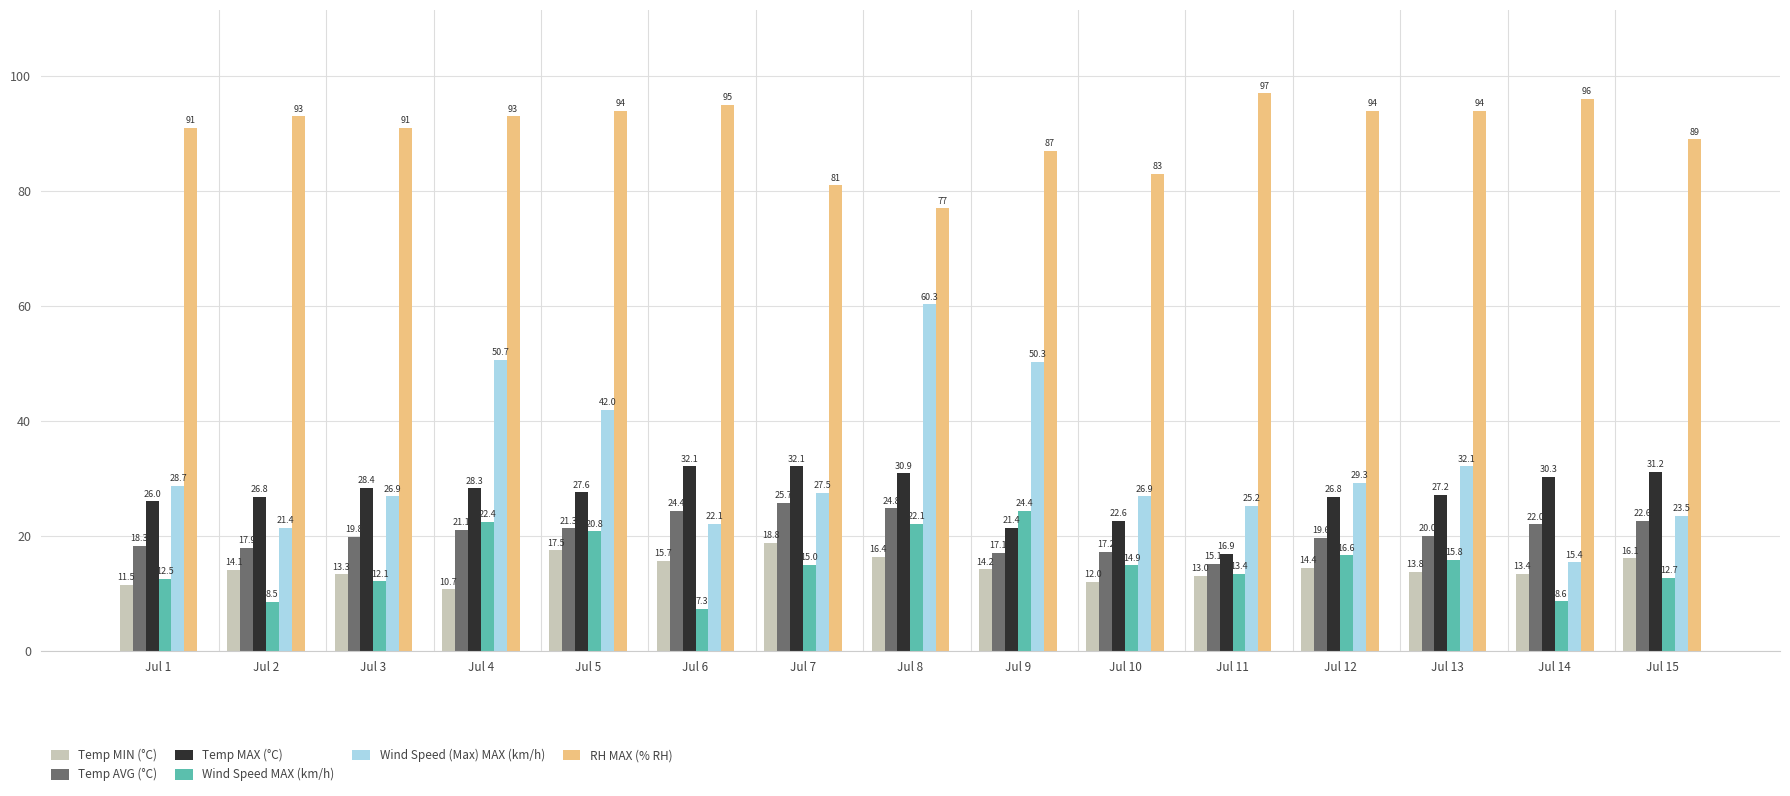

What is the sum of all RH MAX (% RH) values?

1355.0